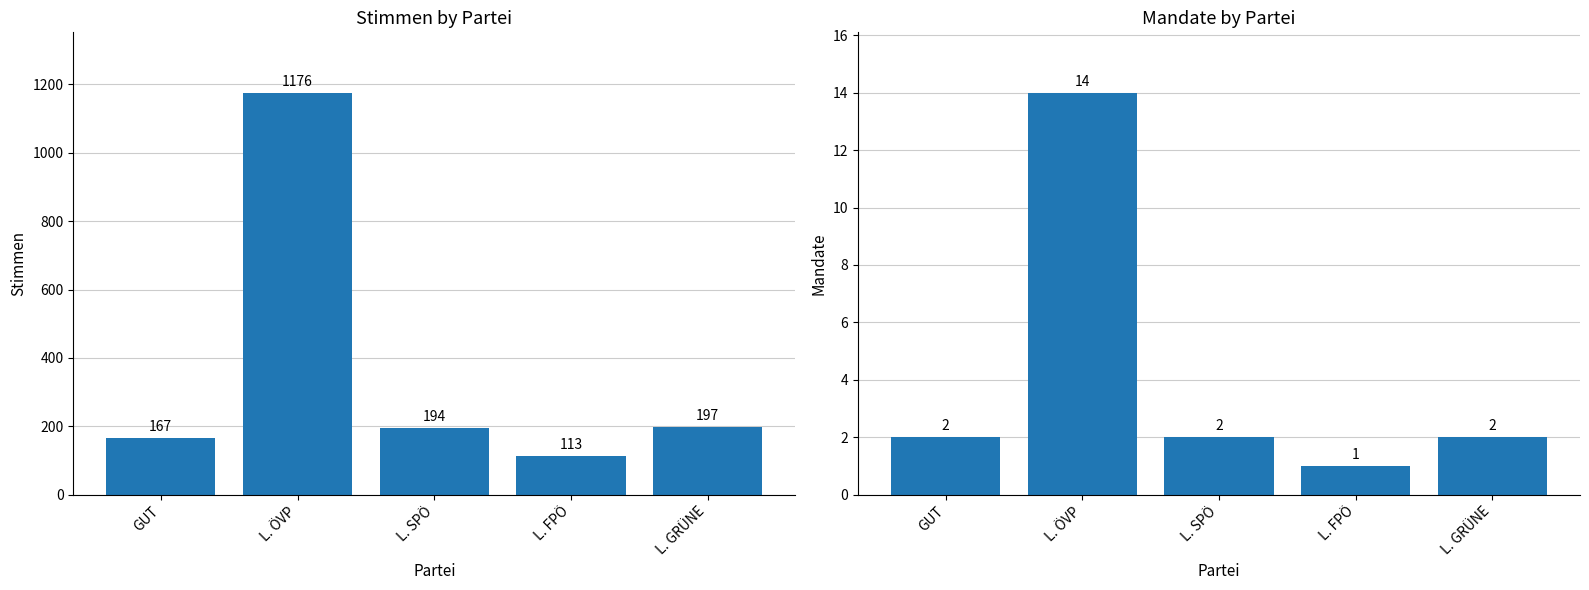

What is the label of the 5th bar from the left?

L. GRÜNE